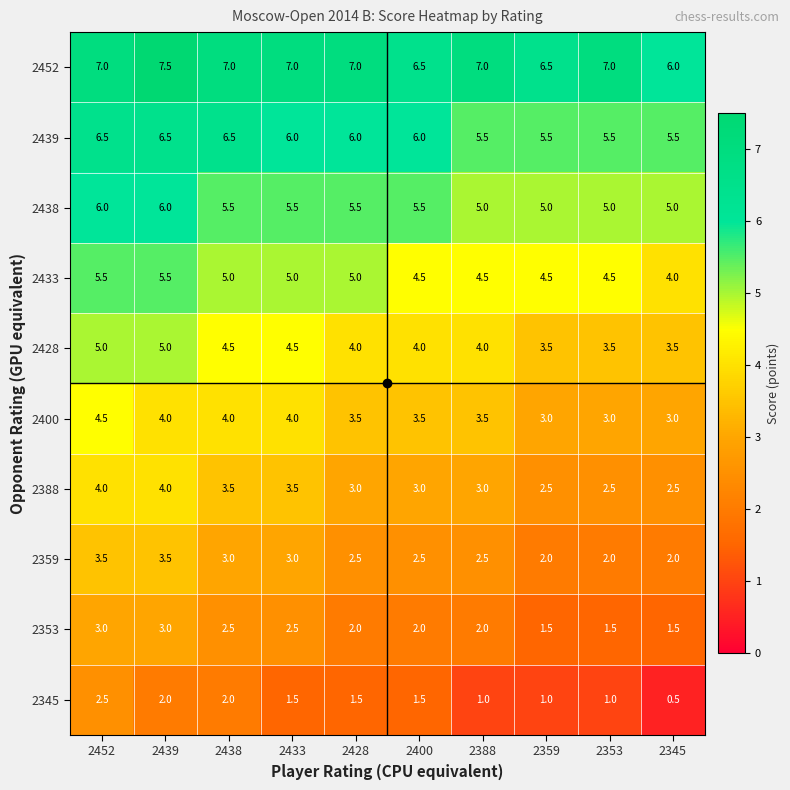

Count the number of categories in the chart.

10